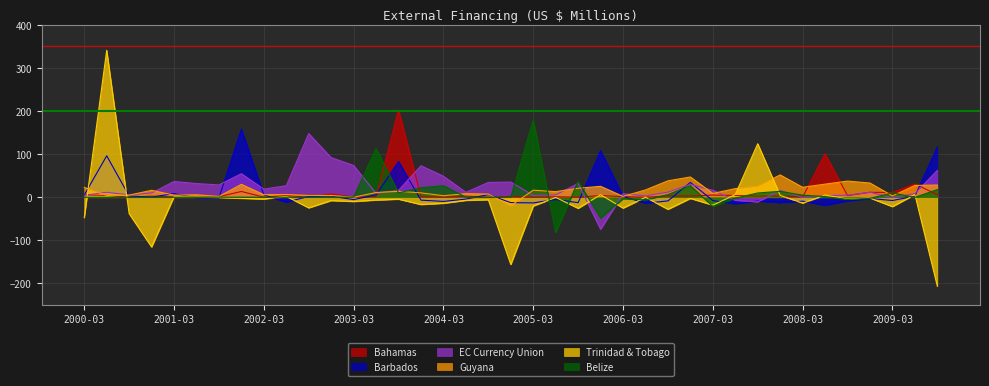

What is the greatest value displayed?

341.1